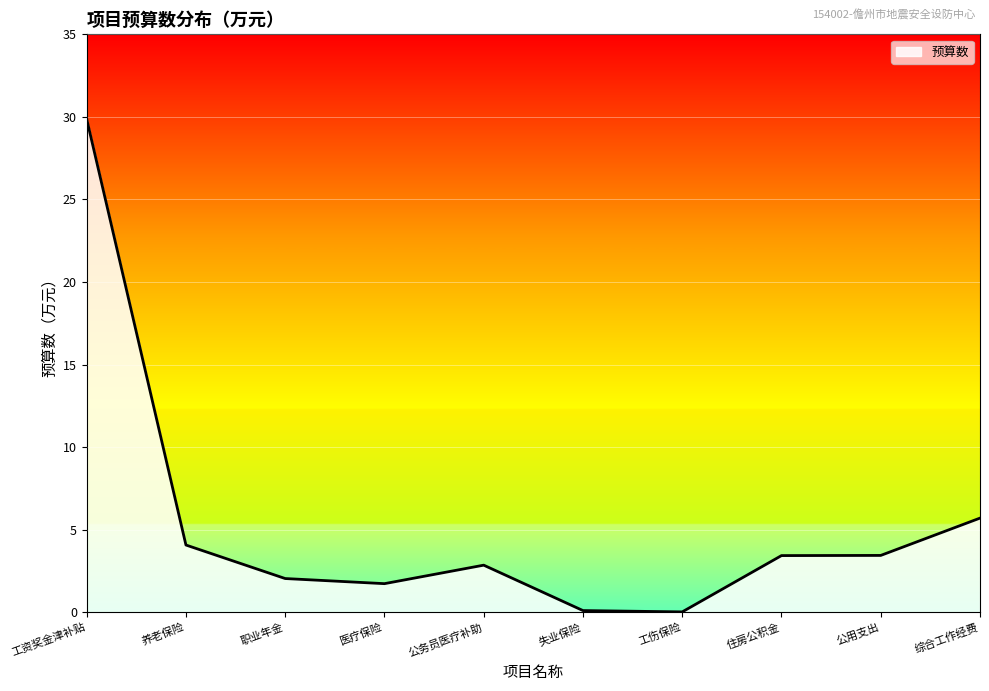

At which category does the chart reach its peak across all series?

工资奖金津补贴